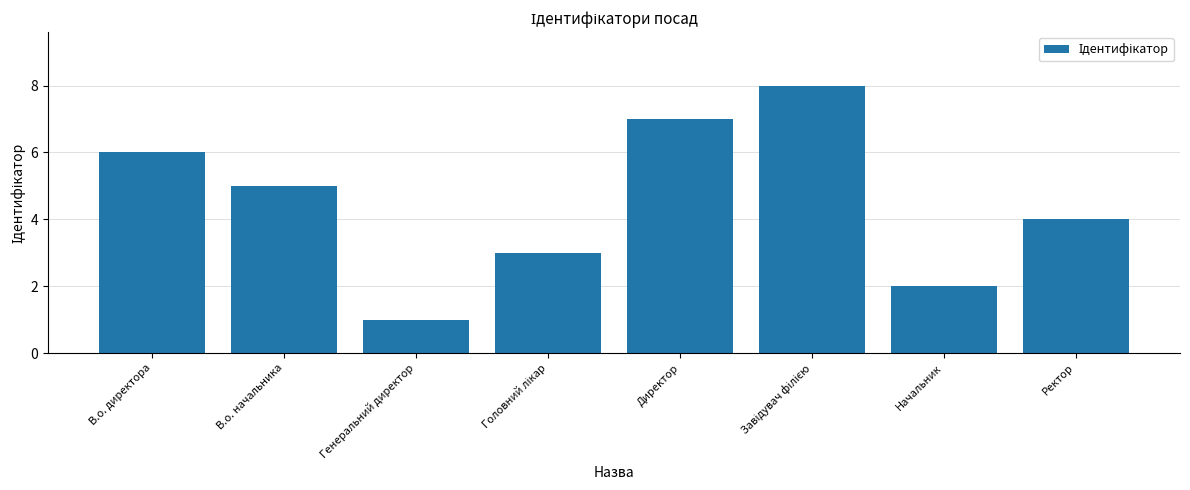

How many values are below 5?

4